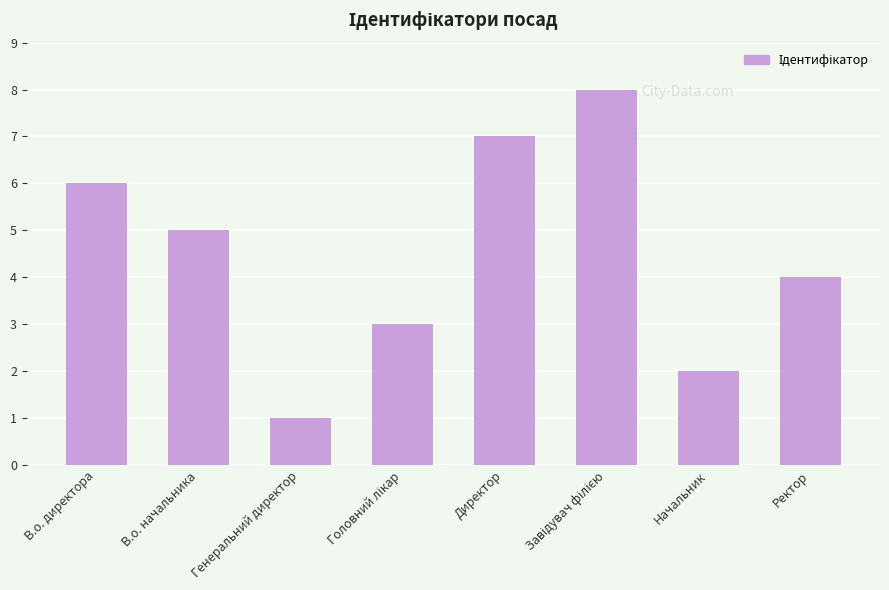

What is the difference between the second highest and minimum values?

6